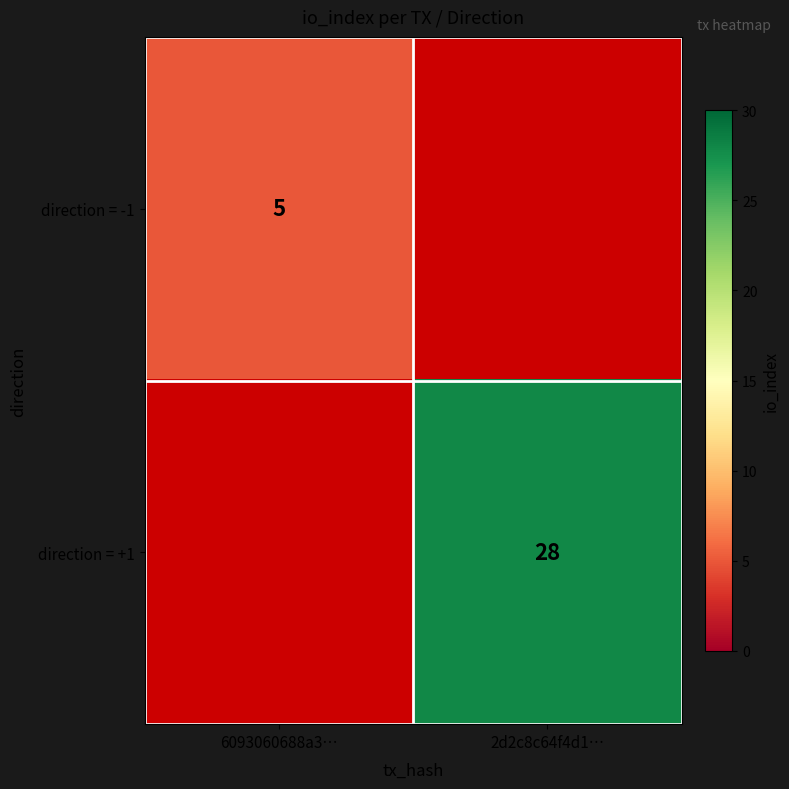

True or false: direction = +1 has a value of 18.1 at 2d2c8c64f4d1….

False